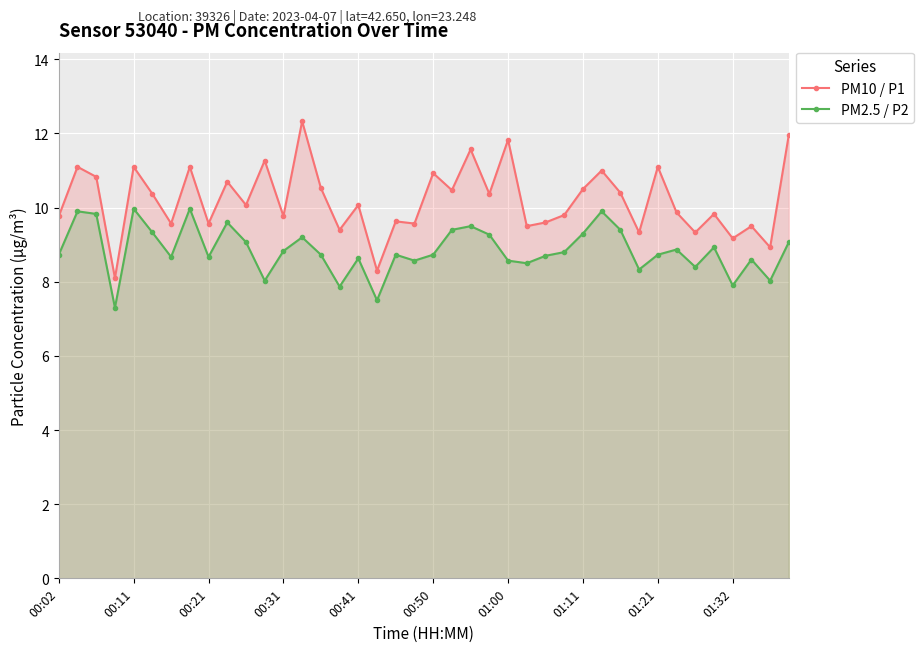

What are all the series names shown in the legend?

PM10 / P1, PM2.5 / P2